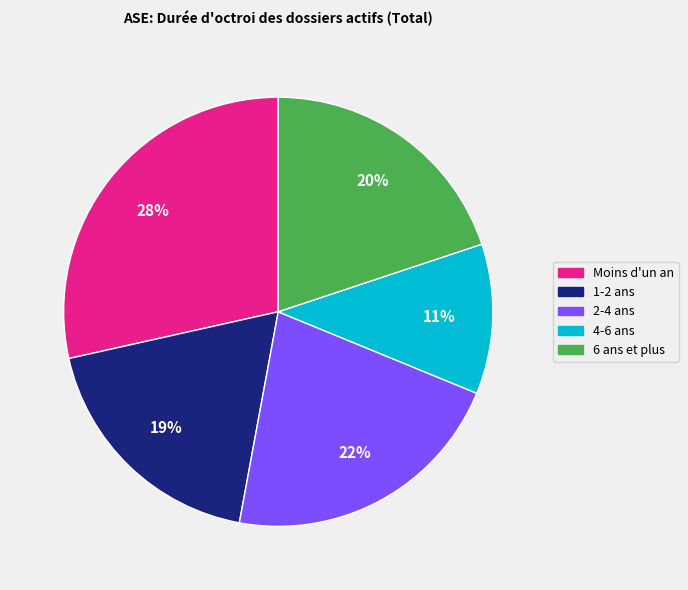

Do 2-4 ans and 6 ans et plus together represent more than half of the pie?

No